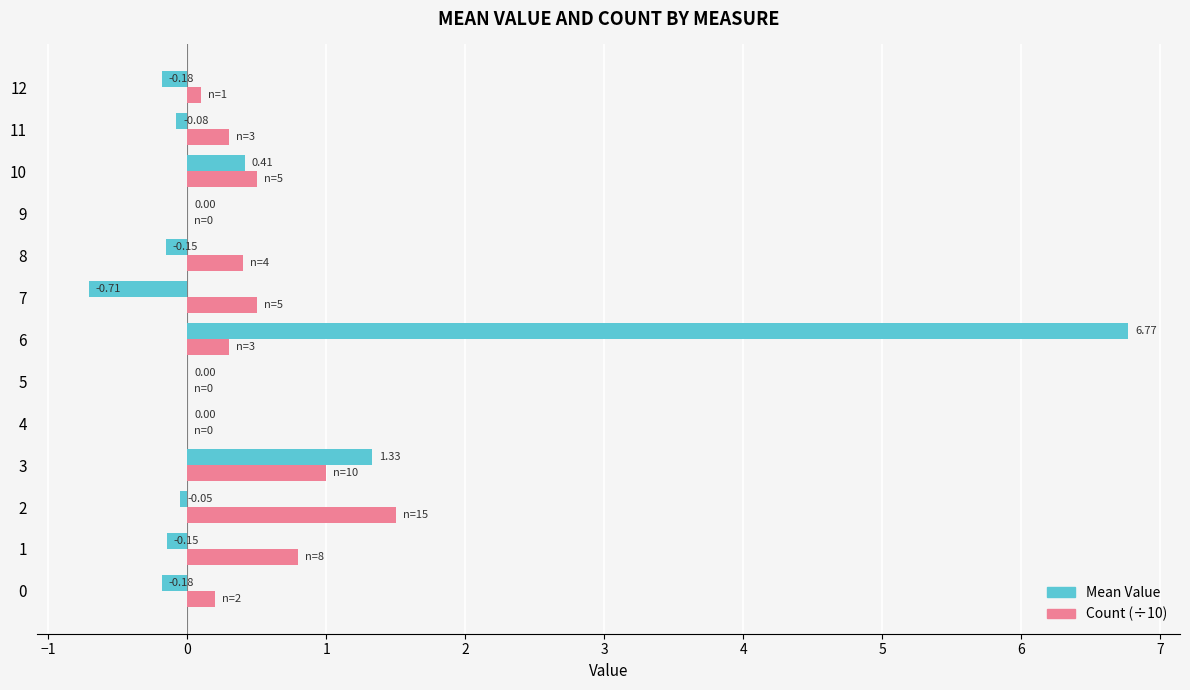

Between 4 and 11, which series saw the biggest shift?

Count (÷10)